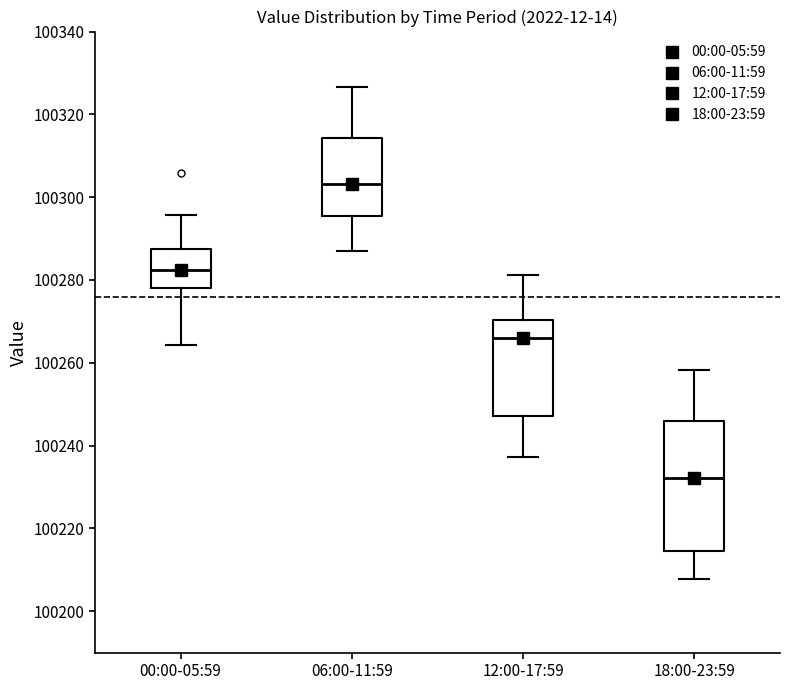

Reading left to right, read every box against the y-axis: the position of its median line, the range the box covers, and the ends of its whiskers. The values are not printed on the chart, so give them approximately, as read against the axis.

00:00-05:59: median 100282, box 100278 to 100288, whiskers 100264 to 100296
06:00-11:59: median 100304, box 100296 to 100314, whiskers 100286 to 100326
12:00-17:59: median 100266, box 100248 to 100270, whiskers 100238 to 100282
18:00-23:59: median 100232, box 100214 to 100246, whiskers 100208 to 100258